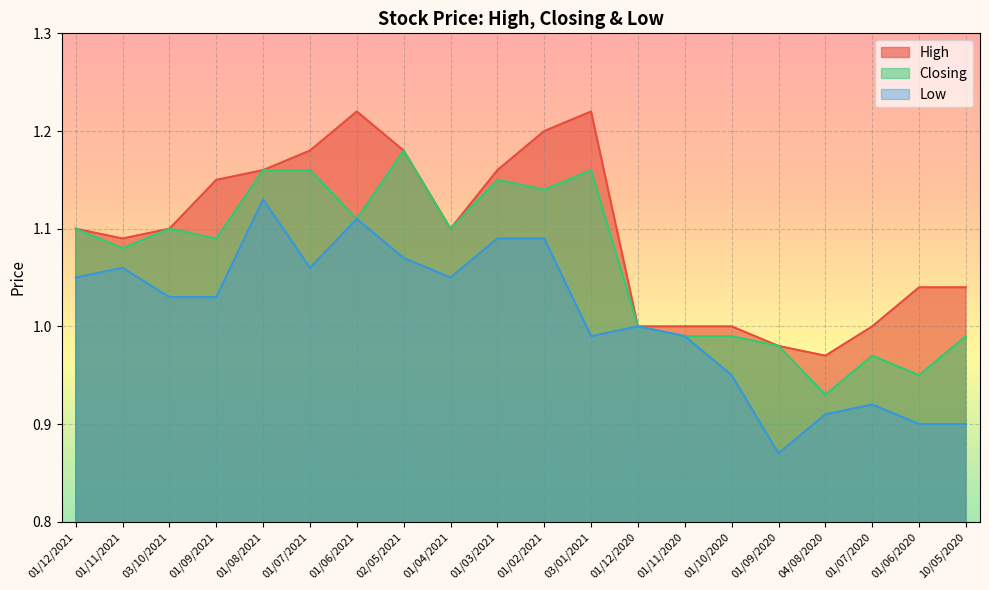

Between 01/12/2021 and 01/07/2021, which series saw the biggest shift?

High